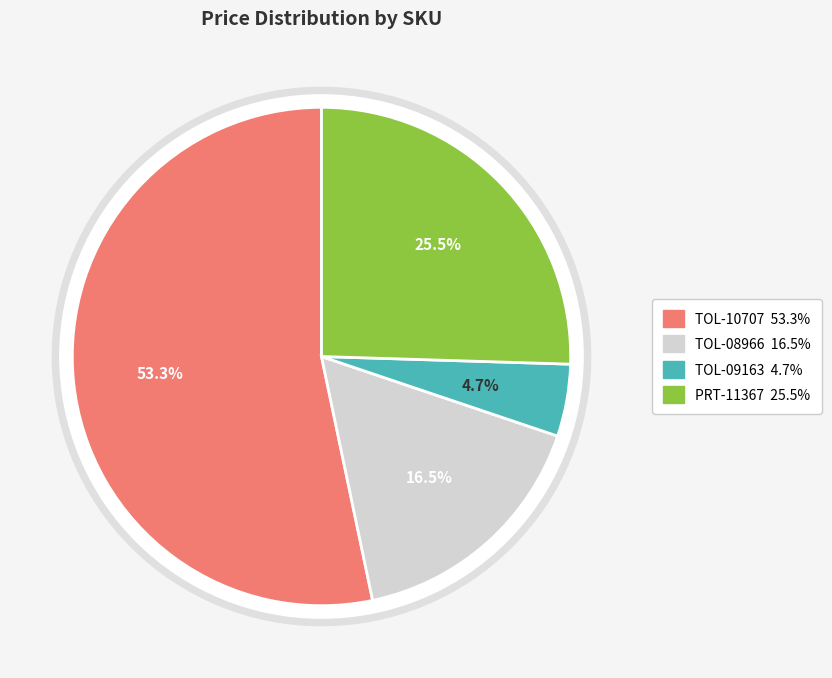

Between PRT-11367 and TOL-09163, which is larger?

PRT-11367